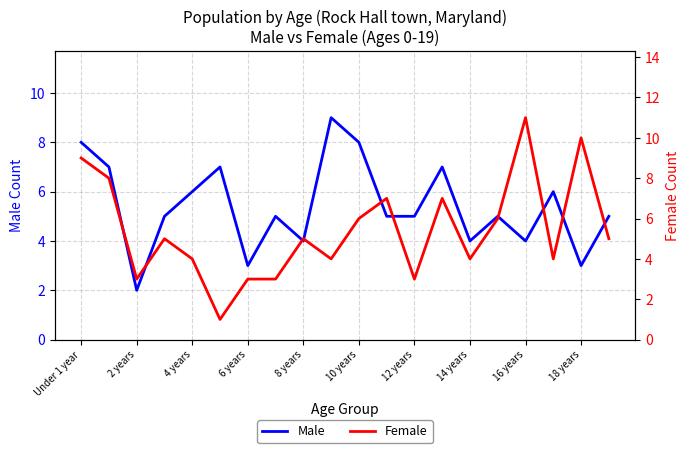

At which category is the sum across all series the highest?

Under 1 year